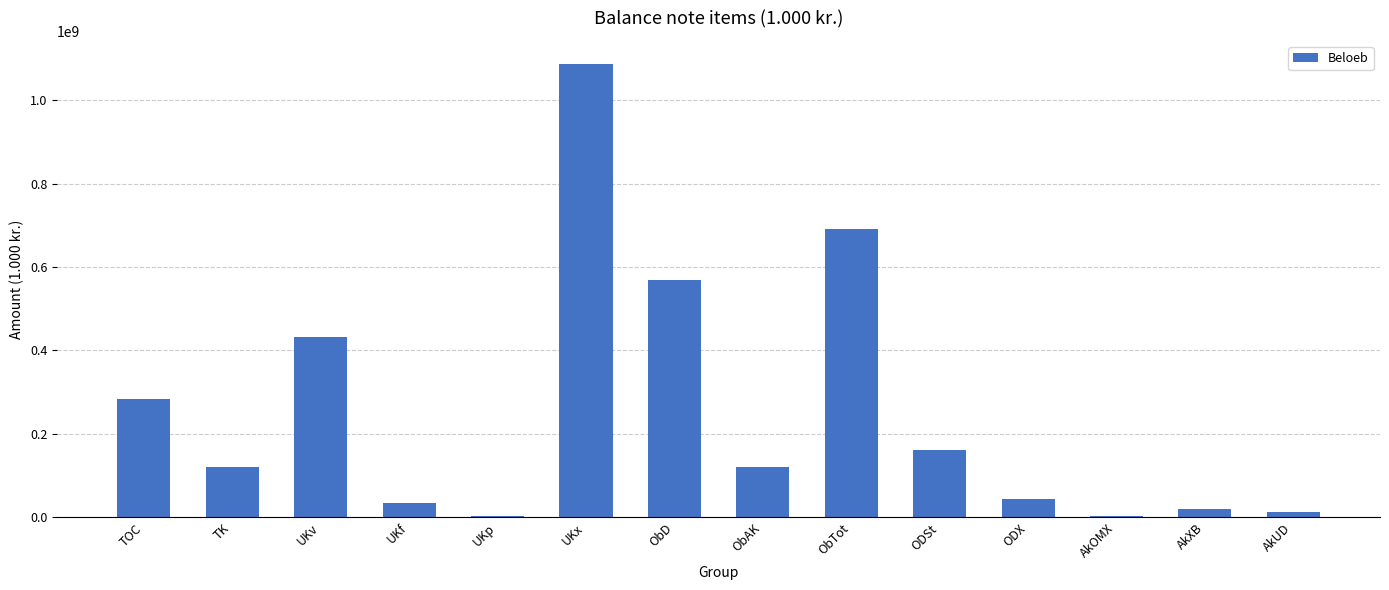

True or false: the data shows 443781258 at TOC.

False